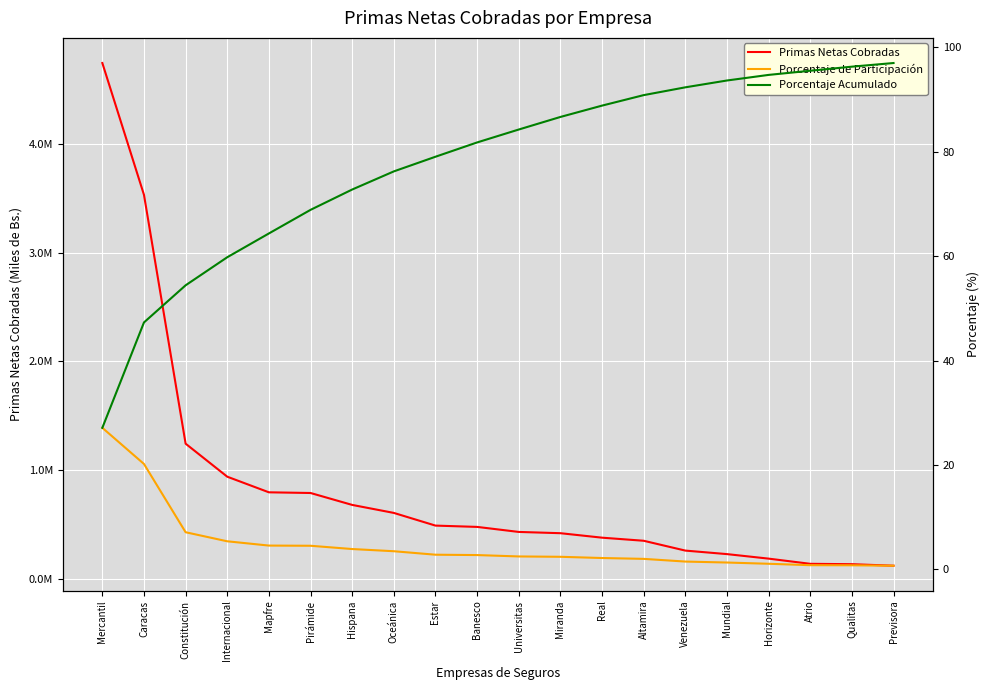

True or false: Porcentaje Acumulado and Porcentaje de Participación intersect in this chart.

False